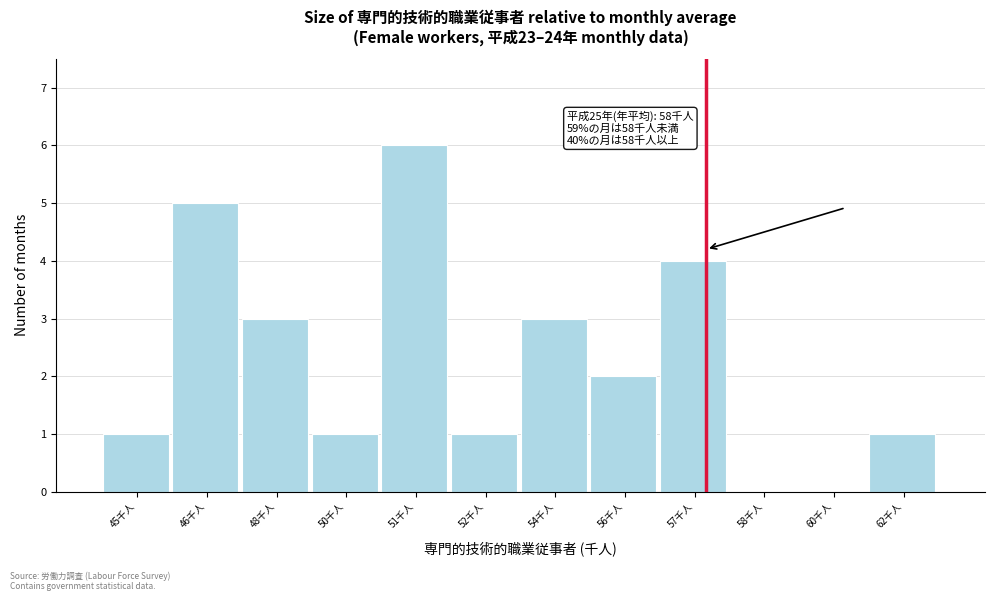

Reading right to left, extract all data points from this chart.

62千人=1	60千人=0	58千人=0	57千人=4	56千人=2	54千人=3	52千人=1	51千人=6	50千人=1	48千人=3	46千人=5	45千人=1